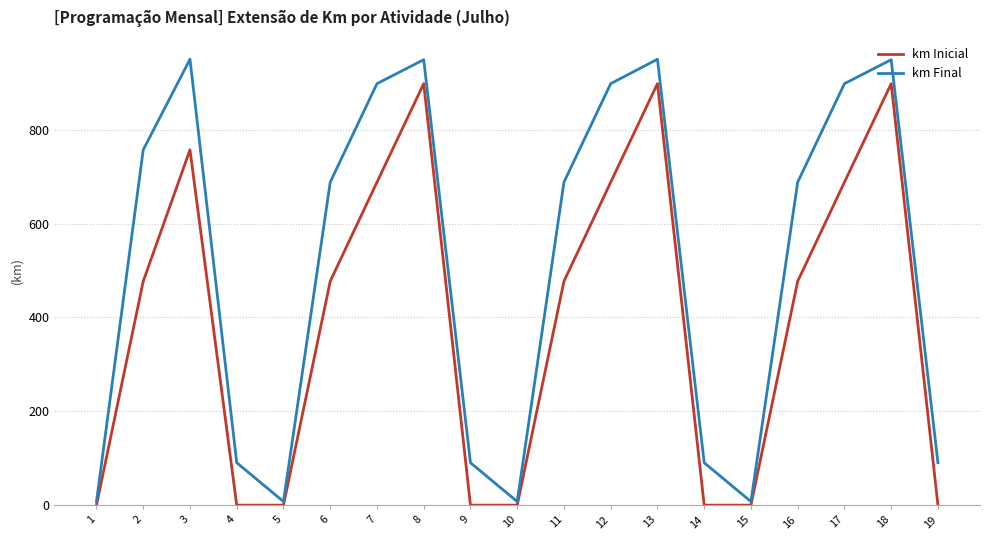

What is the maximum value shown in the chart?

950.0